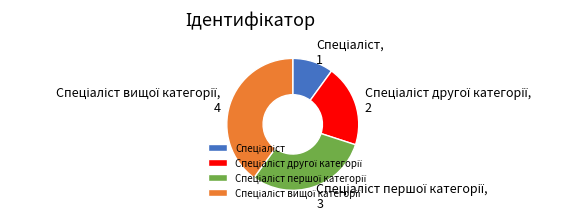

Does any single category account for the majority?

No